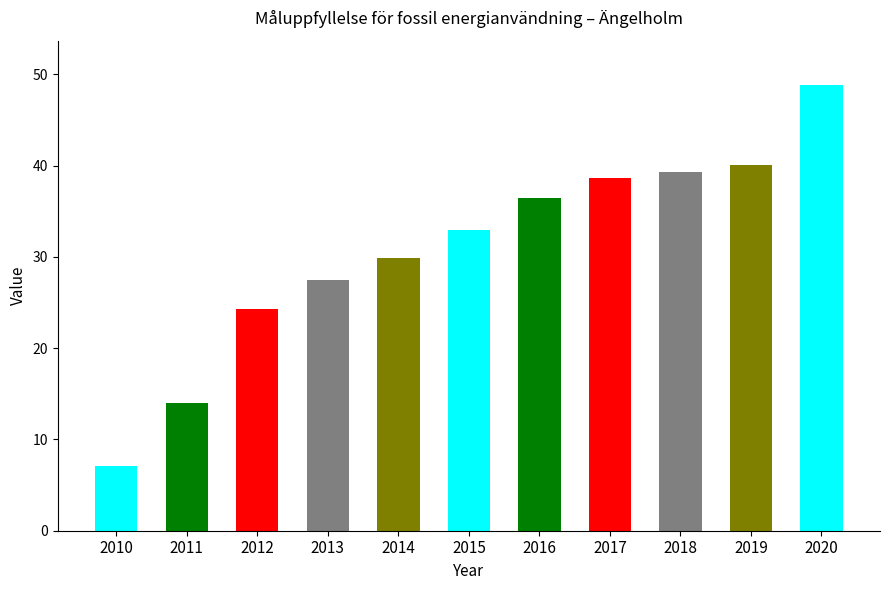

The value at 2014 is 46.2. True or false?

False